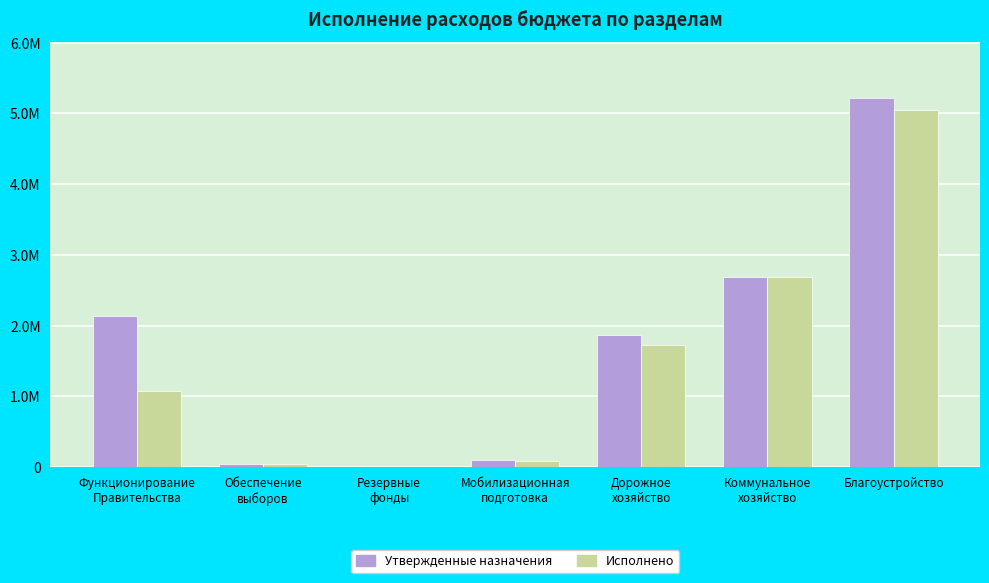

Which series has the largest total across all categories?

Утвержденные назначения